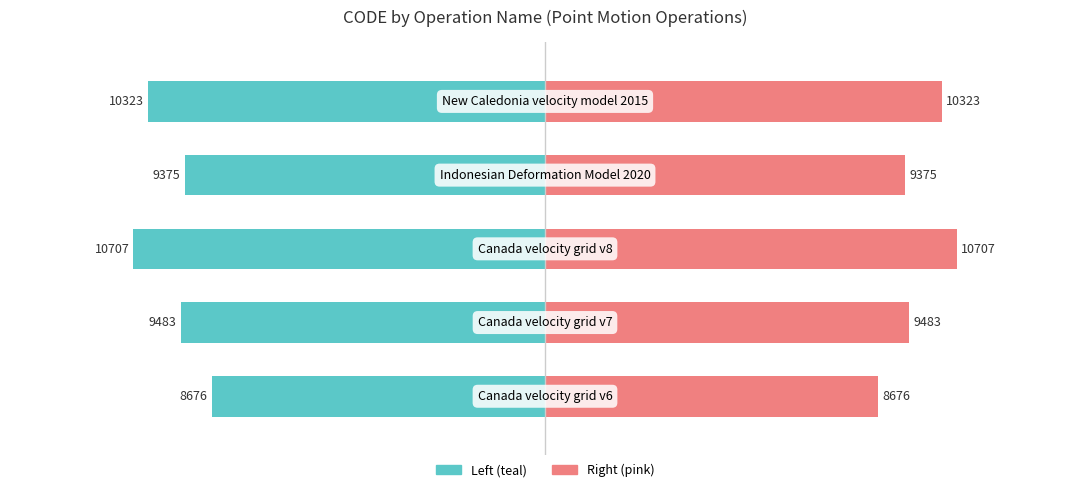

Which series has the largest range (max minus min)?

CODE (left)